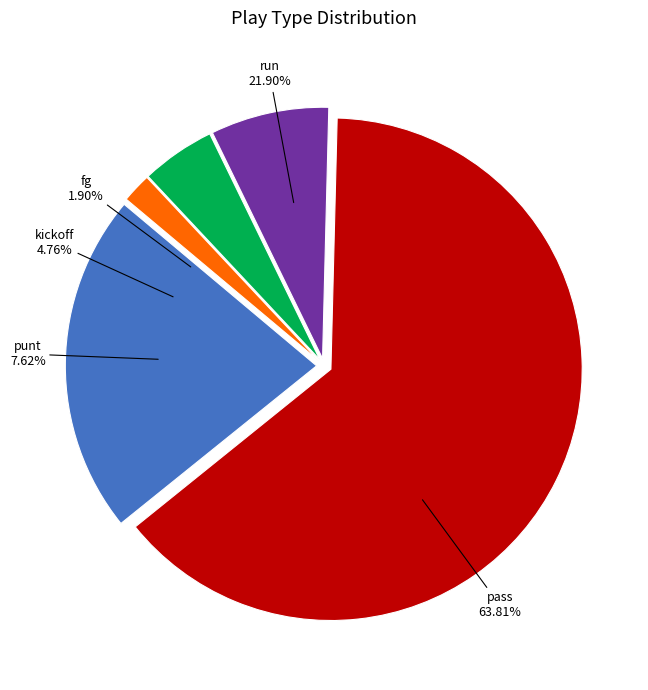

Which slice is the smallest?

fg